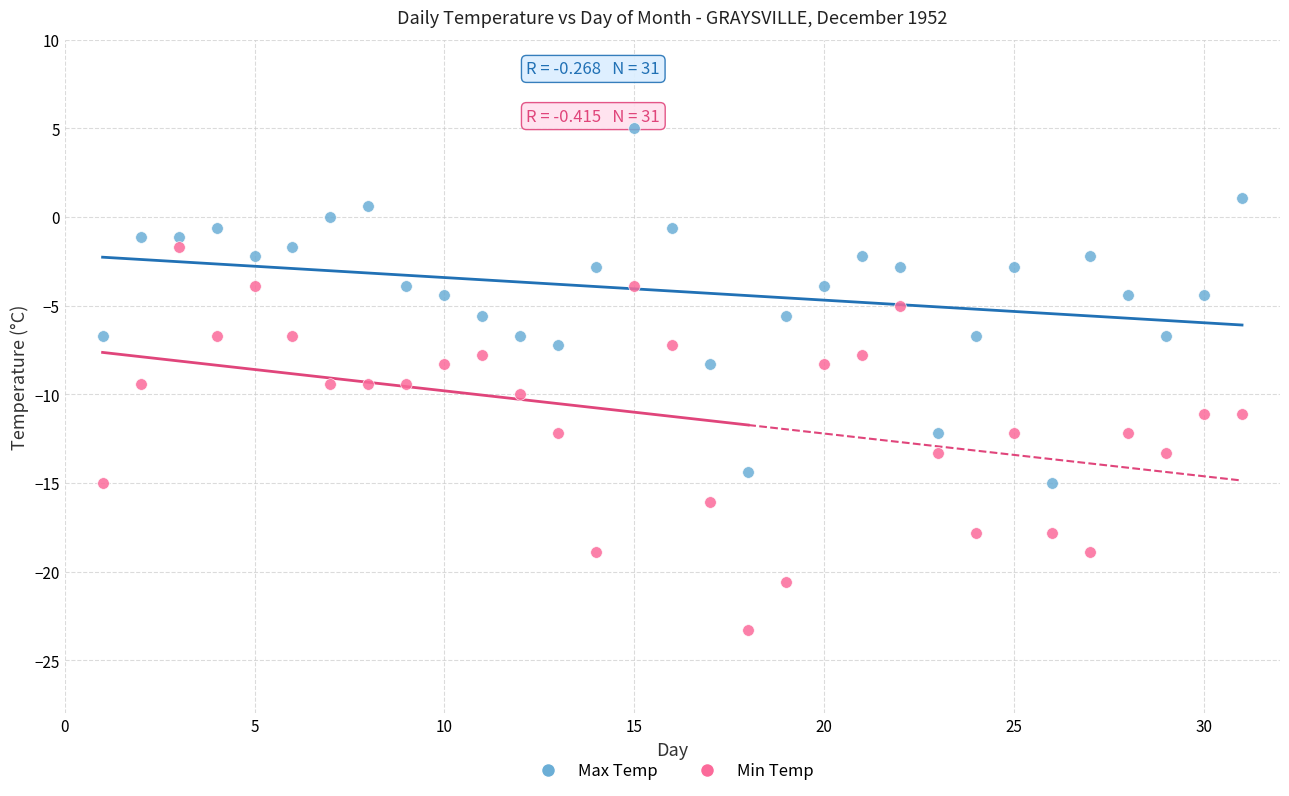

Which series has the largest Y range (max minus min)?

Min Temp